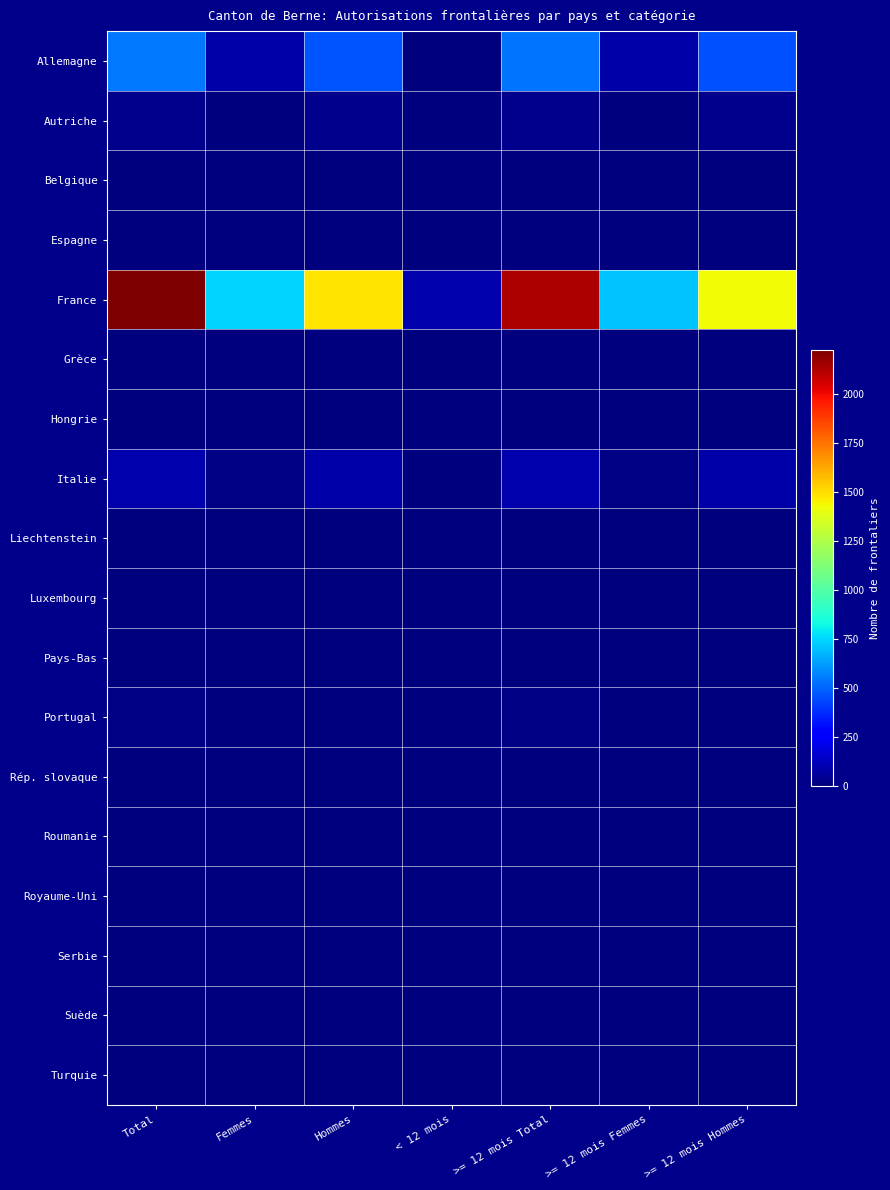

Reading left to right, what are all the values shown in this chart?

Allemagne: Total=546	Femmes=82	Hommes=464	< 12 mois=7	>= 12 mois Total=539	>= 12 mois Femmes=80	>= 12 mois Hommes=459
Autriche: Total=34	Femmes=3	Hommes=31	< 12 mois=0	>= 12 mois Total=34	>= 12 mois Femmes=3	>= 12 mois Hommes=31
Belgique: Total=5	Femmes=2	Hommes=3	< 12 mois=0	>= 12 mois Total=5	>= 12 mois Femmes=2	>= 12 mois Hommes=3
Espagne: Total=2	Femmes=0	Hommes=2	< 12 mois=0	>= 12 mois Total=2	>= 12 mois Femmes=0	>= 12 mois Hommes=2
France: Total=2226	Femmes=742	Hommes=1484	< 12 mois=90	>= 12 mois Total=2136	>= 12 mois Femmes=709	>= 12 mois Hommes=1427
Grèce: Total=2	Femmes=1	Hommes=1	< 12 mois=0	>= 12 mois Total=2	>= 12 mois Femmes=1	>= 12 mois Hommes=1
Hongrie: Total=2	Femmes=0	Hommes=2	< 12 mois=0	>= 12 mois Total=2	>= 12 mois Femmes=0	>= 12 mois Hommes=2
Italie: Total=92	Femmes=11	Hommes=81	< 12 mois=2	>= 12 mois Total=90	>= 12 mois Femmes=11	>= 12 mois Hommes=79
Liechtenstein: Total=2	Femmes=0	Hommes=2	< 12 mois=0	>= 12 mois Total=2	>= 12 mois Femmes=0	>= 12 mois Hommes=2
Luxembourg: Total=1	Femmes=0	Hommes=1	< 12 mois=0	>= 12 mois Total=1	>= 12 mois Femmes=0	>= 12 mois Hommes=1
Pays-Bas: Total=8	Femmes=2	Hommes=6	< 12 mois=0	>= 12 mois Total=8	>= 12 mois Femmes=2	>= 12 mois Hommes=6
Portugal: Total=13	Femmes=7	Hommes=6	< 12 mois=0	>= 12 mois Total=13	>= 12 mois Femmes=7	>= 12 mois Hommes=6
Rép. slovaque: Total=1	Femmes=1	Hommes=0	< 12 mois=0	>= 12 mois Total=1	>= 12 mois Femmes=1	>= 12 mois Hommes=0
Roumanie: Total=1	Femmes=0	Hommes=1	< 12 mois=0	>= 12 mois Total=1	>= 12 mois Femmes=0	>= 12 mois Hommes=1
Royaume-Uni: Total=7	Femmes=1	Hommes=6	< 12 mois=0	>= 12 mois Total=7	>= 12 mois Femmes=1	>= 12 mois Hommes=6
Serbie: Total=1	Femmes=0	Hommes=1	< 12 mois=0	>= 12 mois Total=0	>= 12 mois Femmes=0	>= 12 mois Hommes=0
Suède: Total=1	Femmes=0	Hommes=1	< 12 mois=0	>= 12 mois Total=1	>= 12 mois Femmes=0	>= 12 mois Hommes=1
Turquie: Total=2	Femmes=0	Hommes=2	< 12 mois=0	>= 12 mois Total=0	>= 12 mois Femmes=0	>= 12 mois Hommes=0